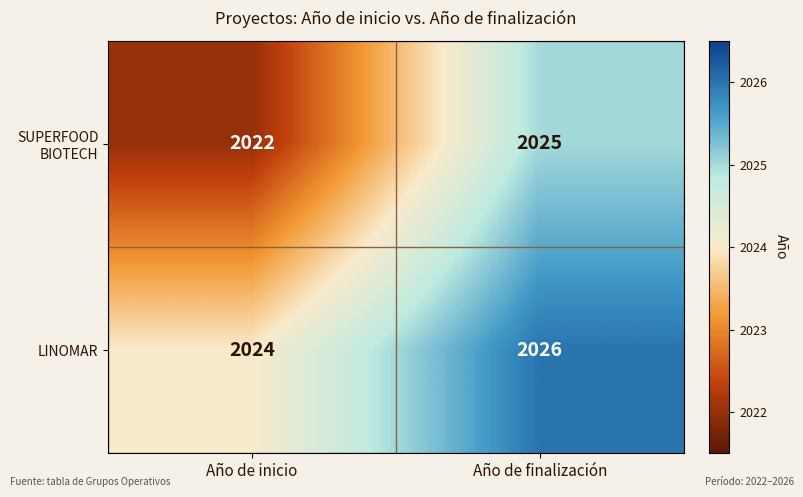

What is the sum of the LINOMAR values at Año de inicio and Año de finalización?

4050